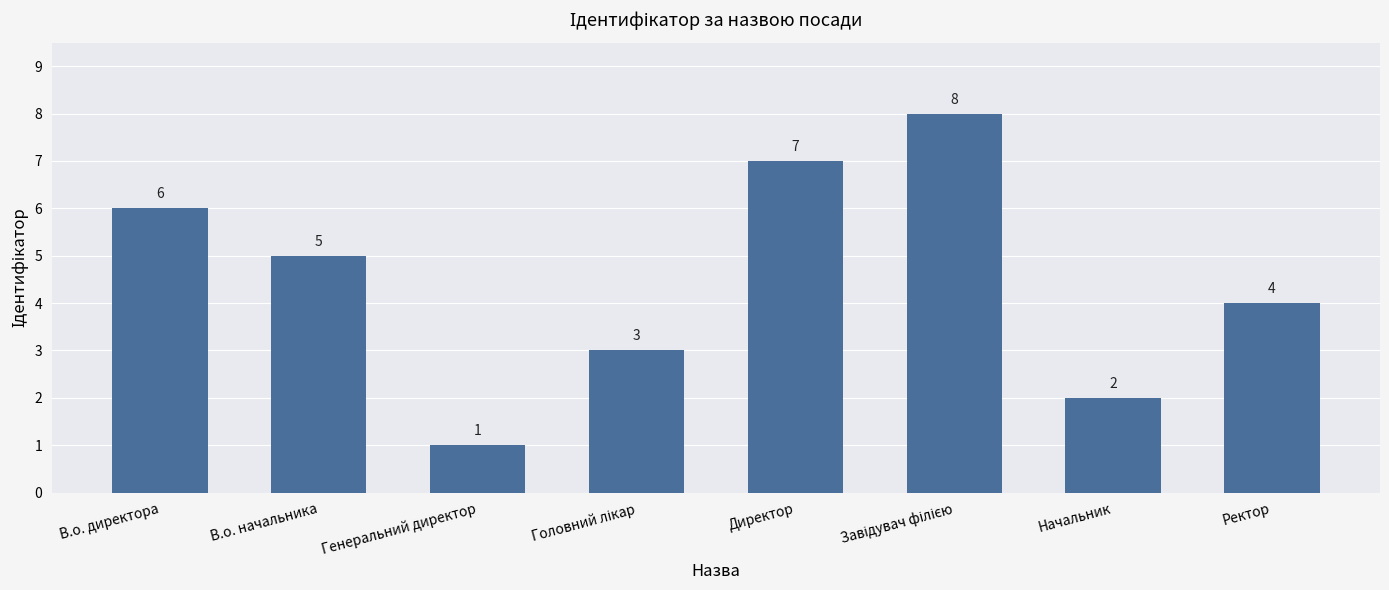

True or false: the data shows 7 at Директор.

True